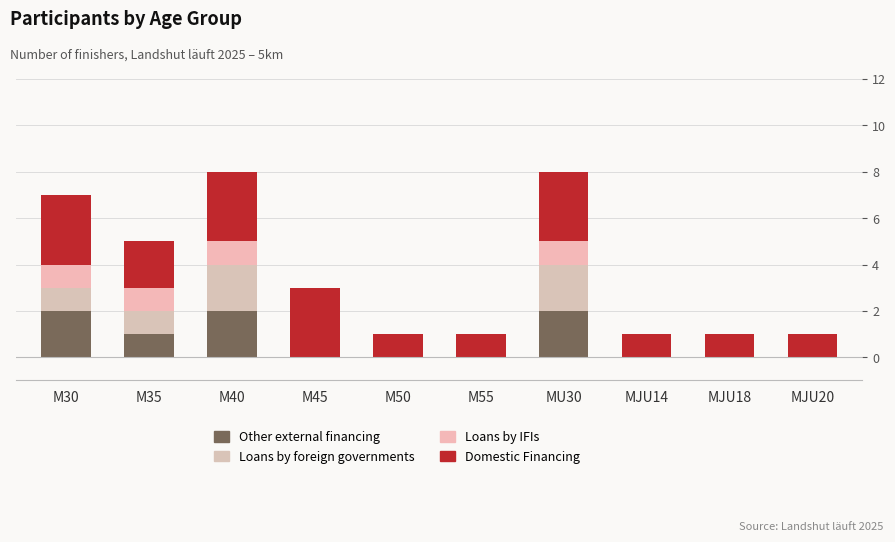

Rank the series by their maximum value, from lowest to highest.

Loans by IFIs, Other external financing, Loans by foreign governments, Domestic Financing